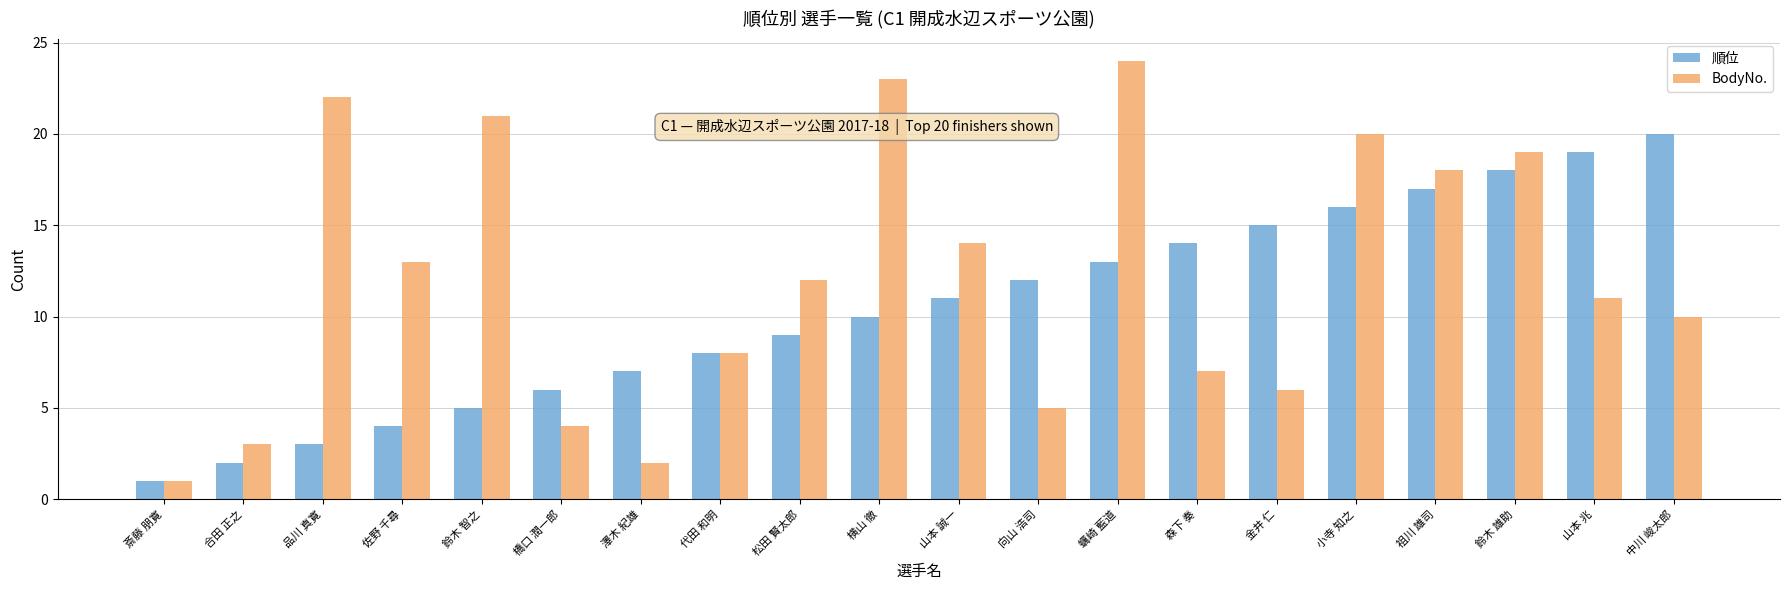

What are all the series names shown in the legend?

順位, BodyNo.